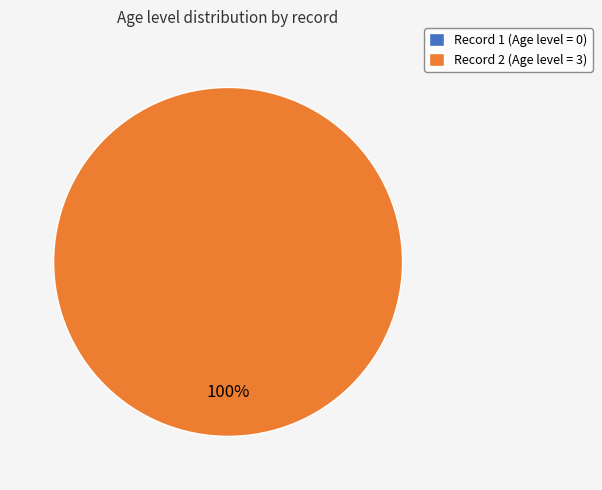

To the nearest percent, what is the average slice percentage?

50%